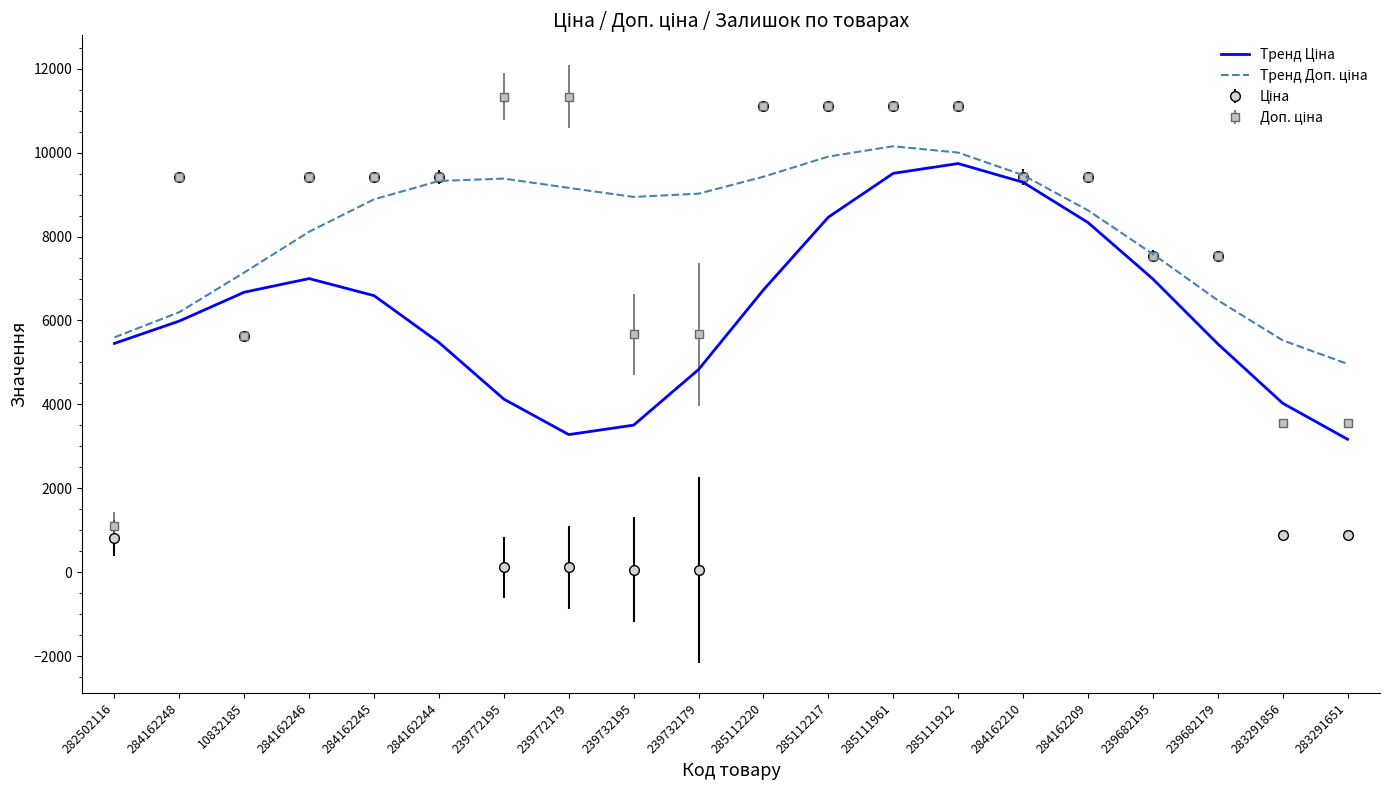

What is the spread (max minus min) of values at 285111961?

1606.7